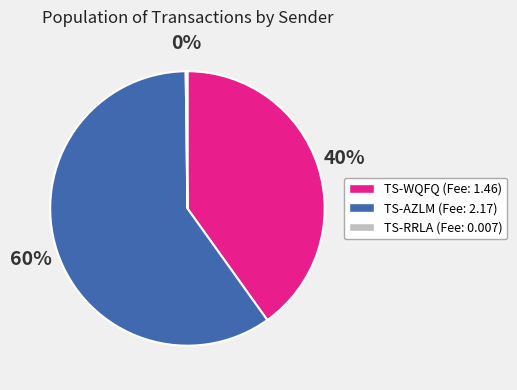

Which slice represents more than half of the pie?

TS-AZLM (Fee: 2.17)